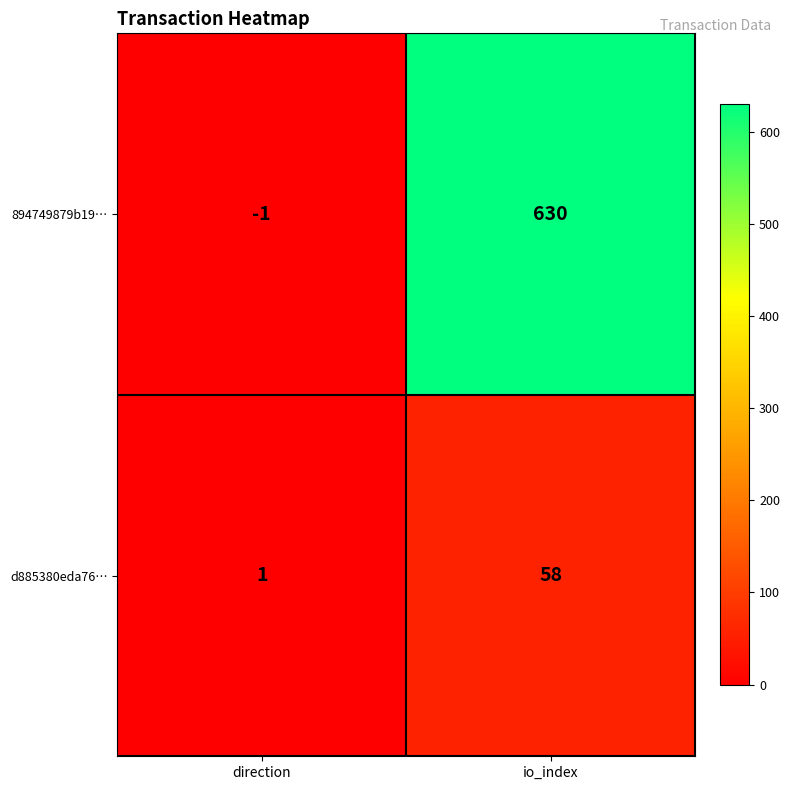

Which label corresponds to the largest value in the chart?

io_index